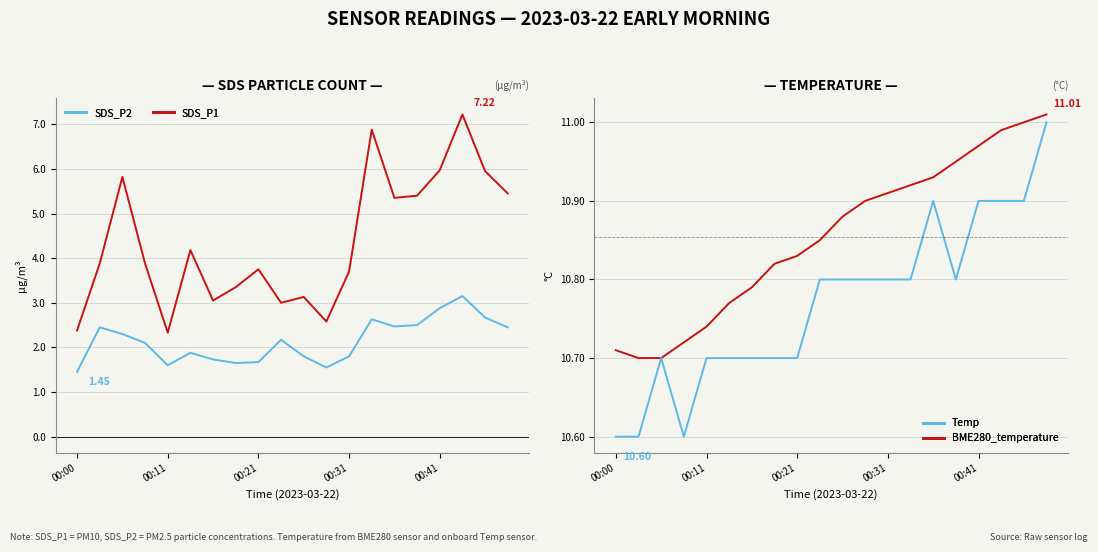

Which series has the widest spread of values?

SDS_P1